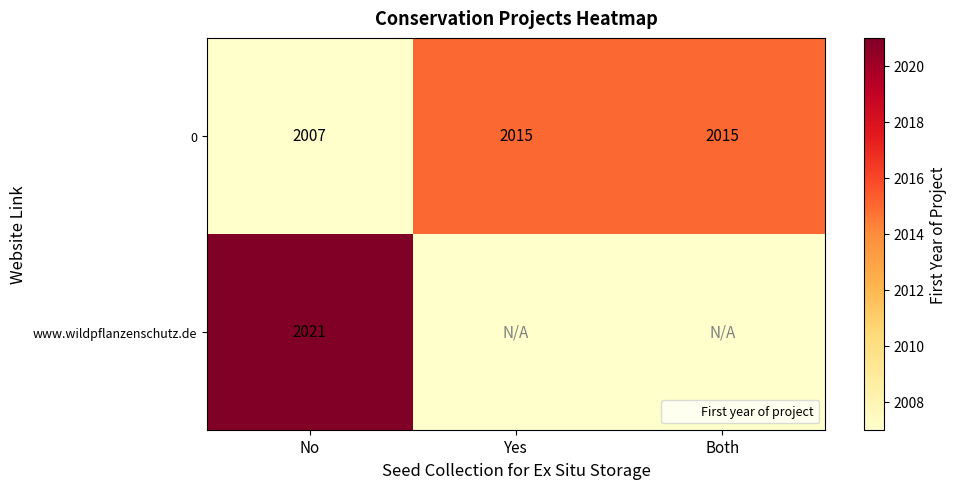

True or false: 0 has a value of 2817 at No.

False